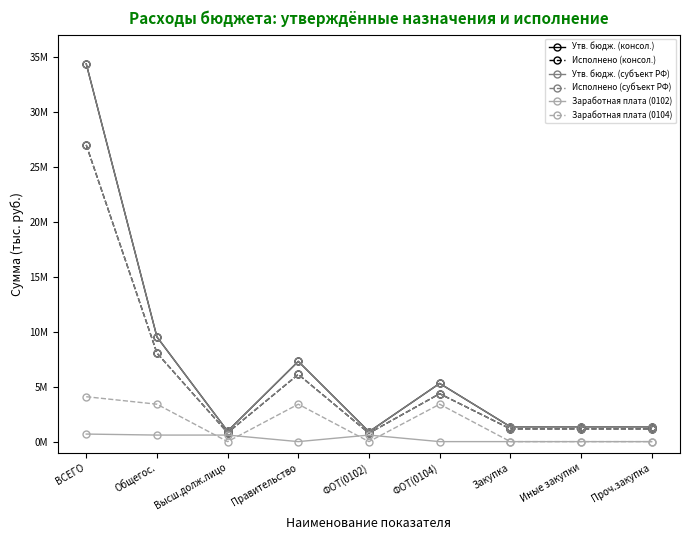

Read the Утв. бюдж. (консол.) value at ФОТ(0104).

5291500.0